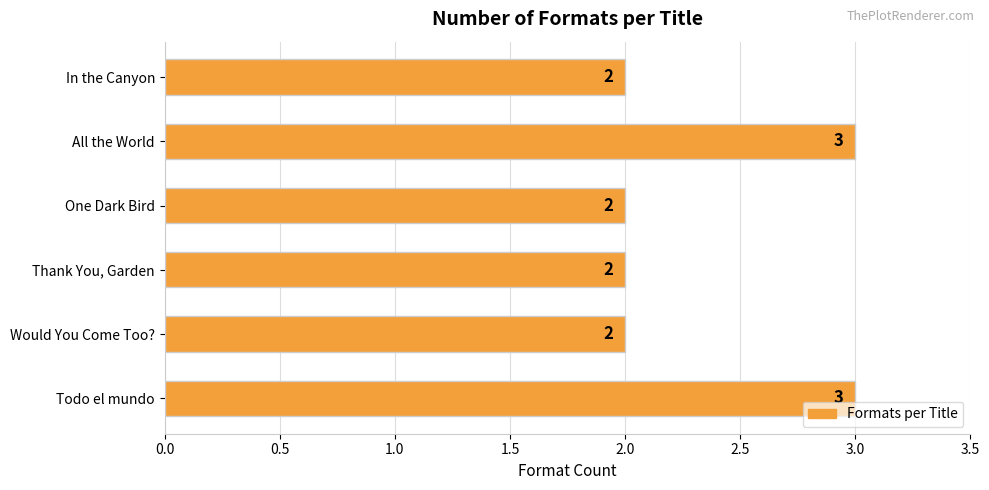

Are the bars grouped side by side (vs. stacked)?

No